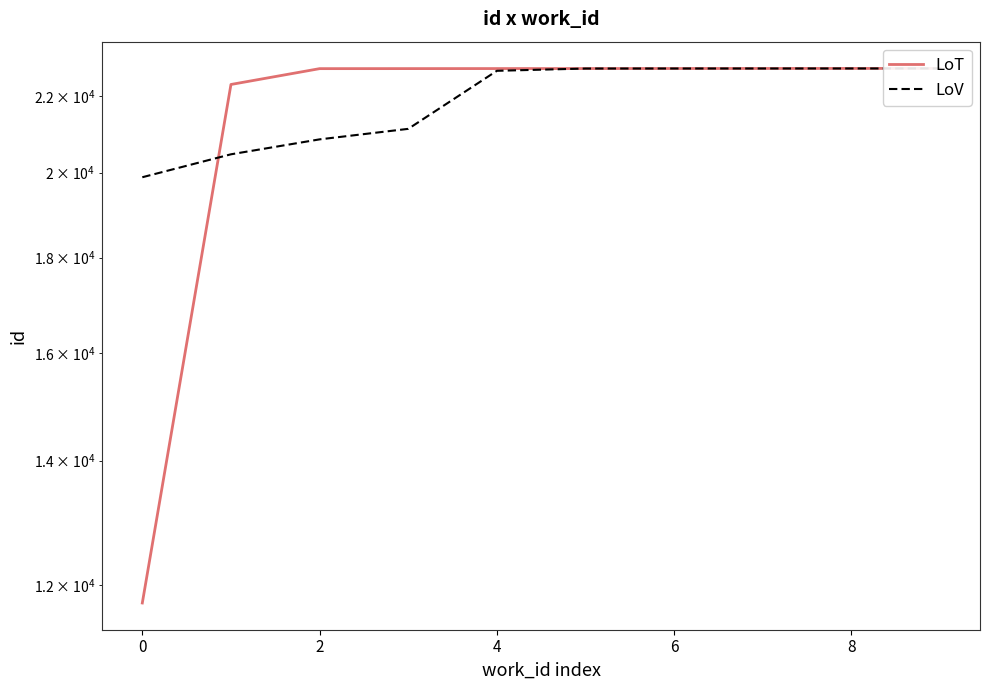

What is the difference between the maximum and minimum values in the LoV series?

2870.5